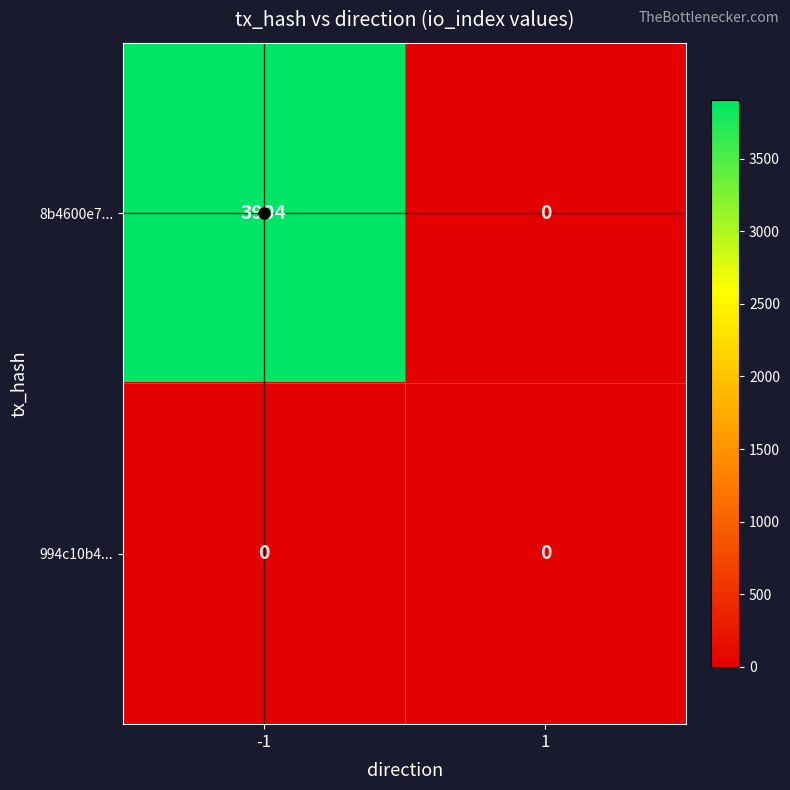

Which series has the largest total across all categories?

8b4600e7...